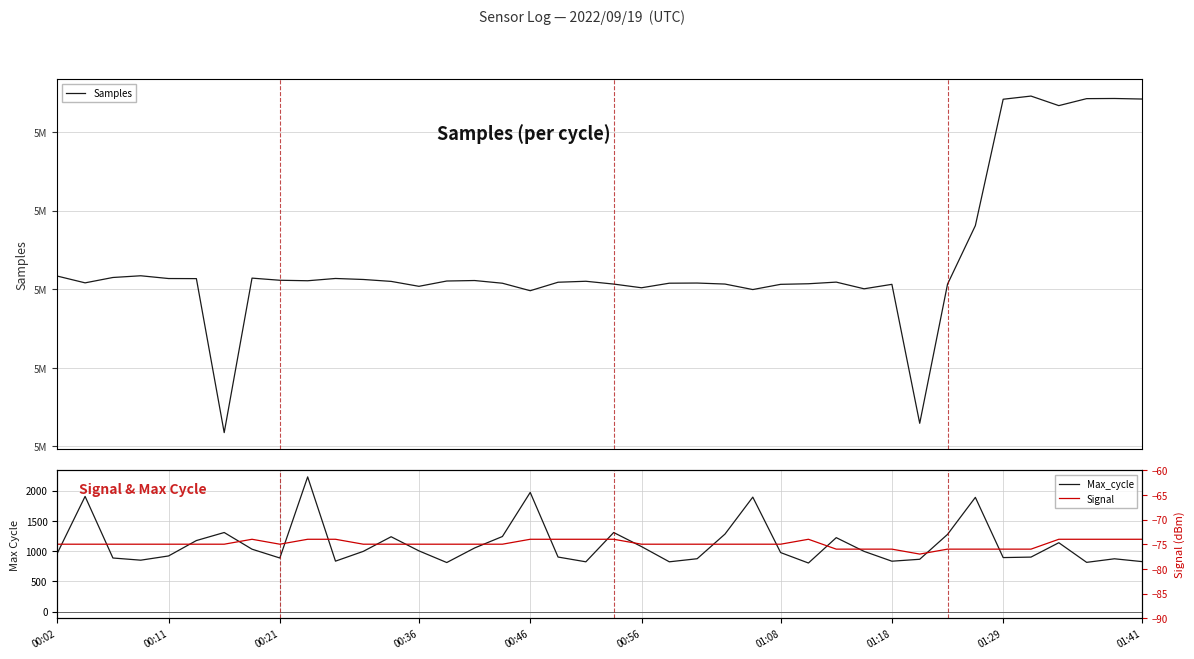

The Samples series shows 5104155 at 01:29. True or false?

True